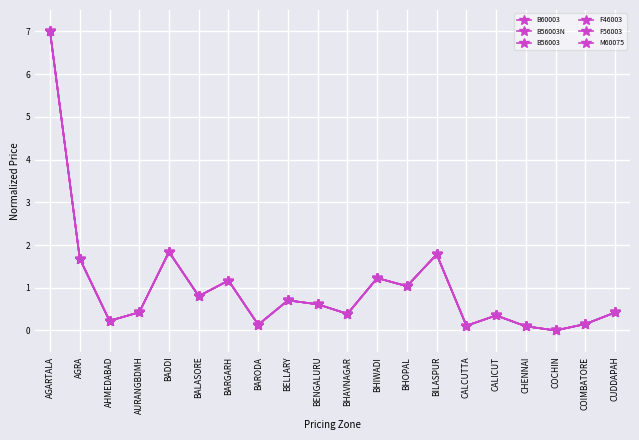

How many lines are shown in the chart?

6